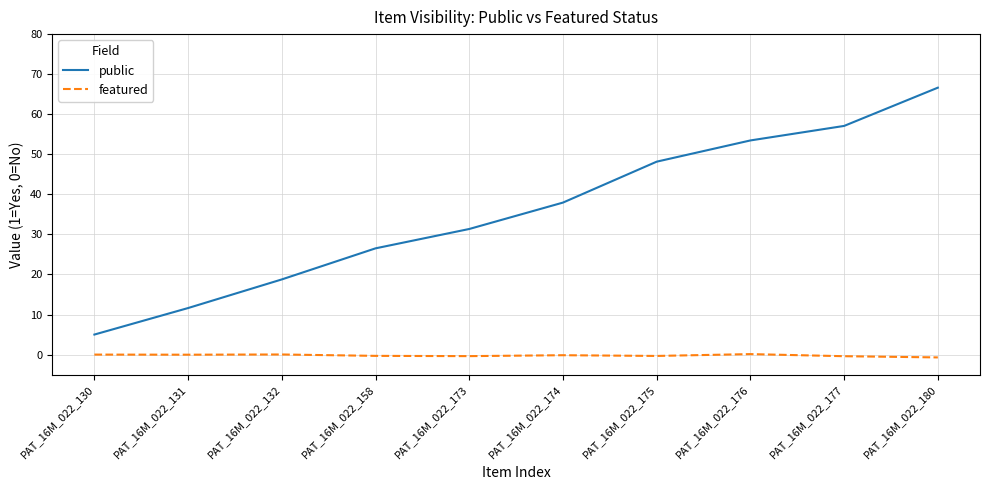

What is the difference between the second highest and minimum values in the public series?

52.1